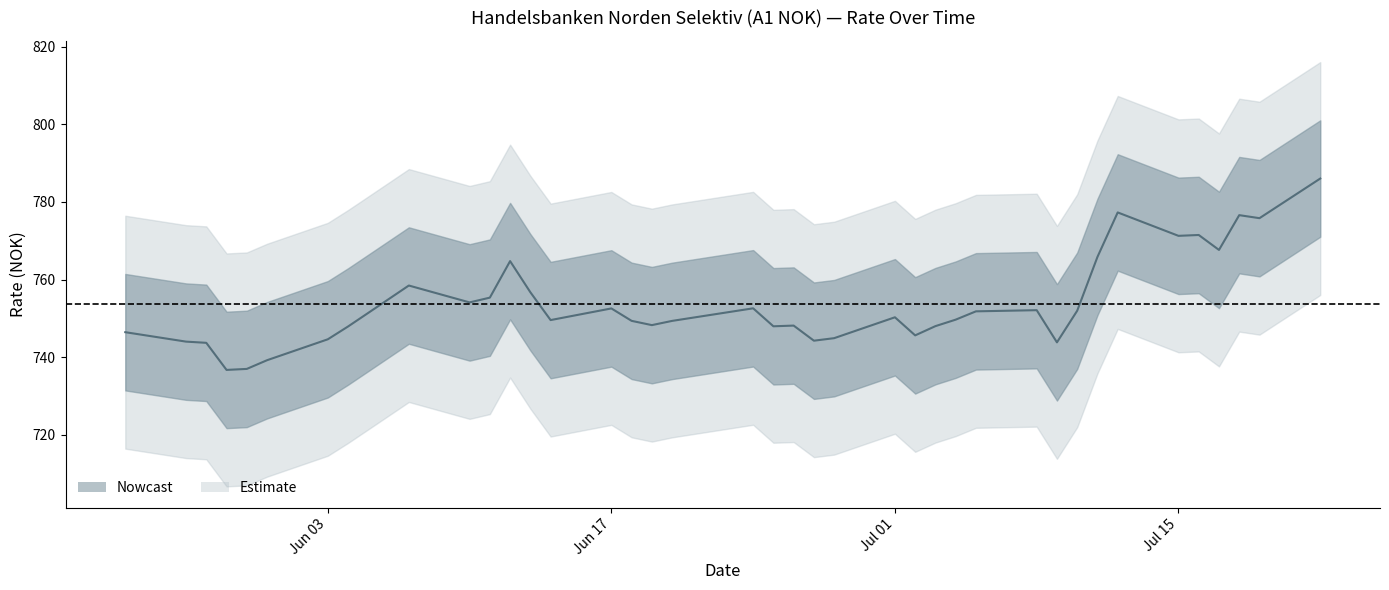

How many interior local valleys (lower than both neighbors) does the data have?

11